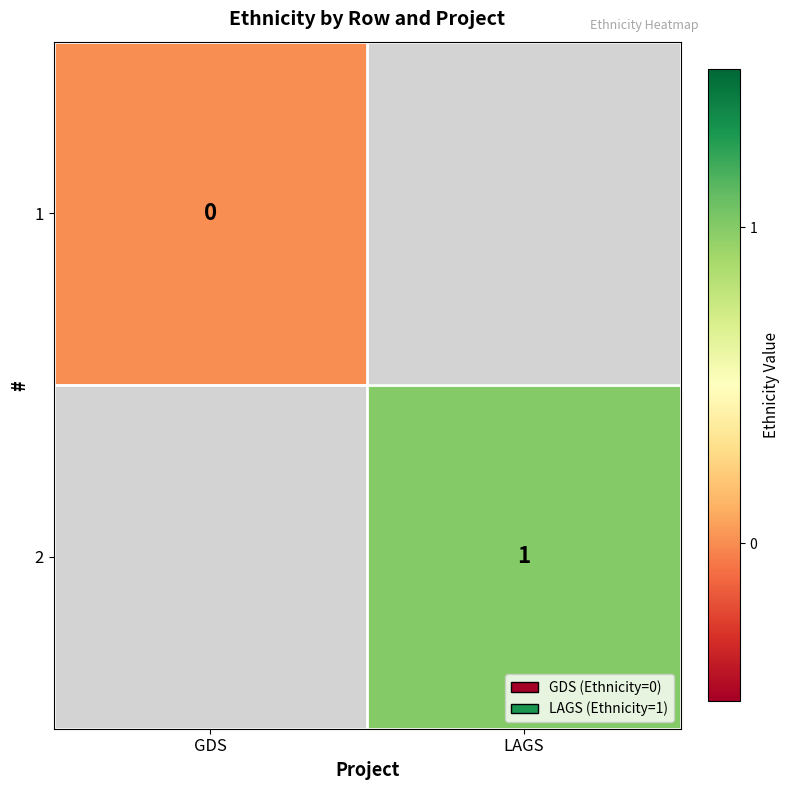

Is it true that 2 equals 1 at LAGS?

True